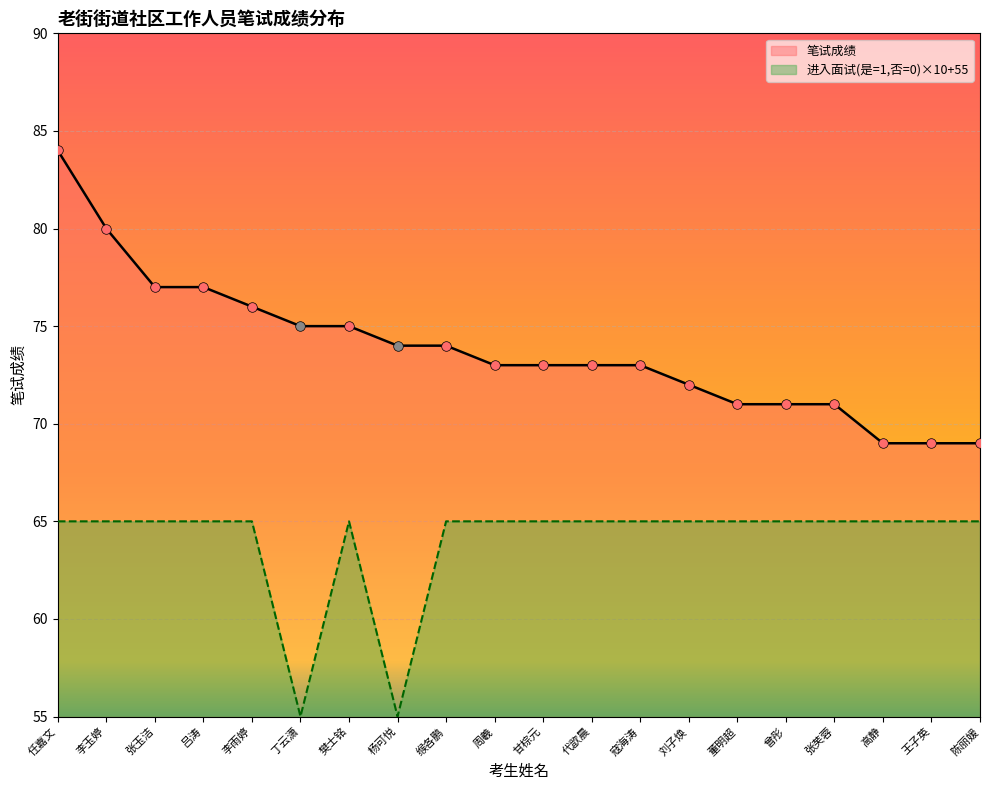

At which category is the sum across all series the highest?

任嘉文